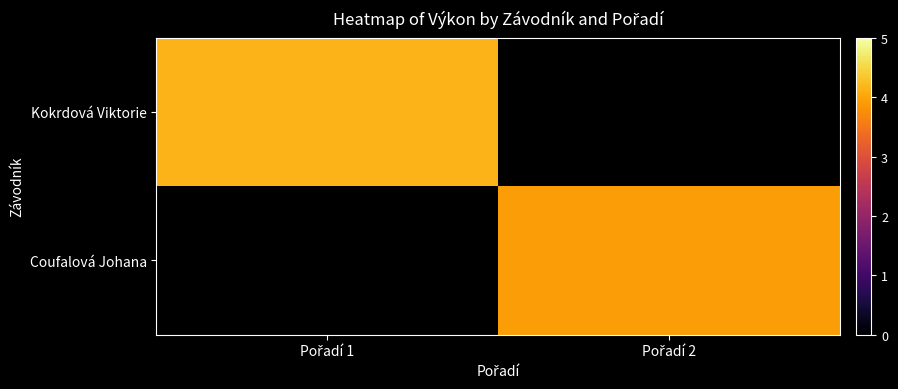

At Pořadí 2, list the series in order from smallest to largest.

Kokrdová Viktorie, Coufalová Johana